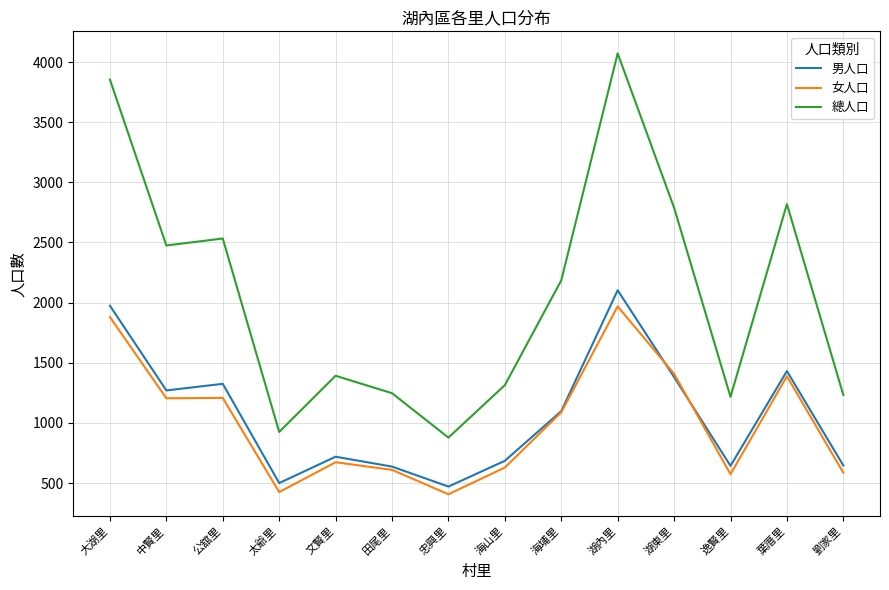

Between 大湖里 and 逸賢里, which series saw the biggest shift?

總人口